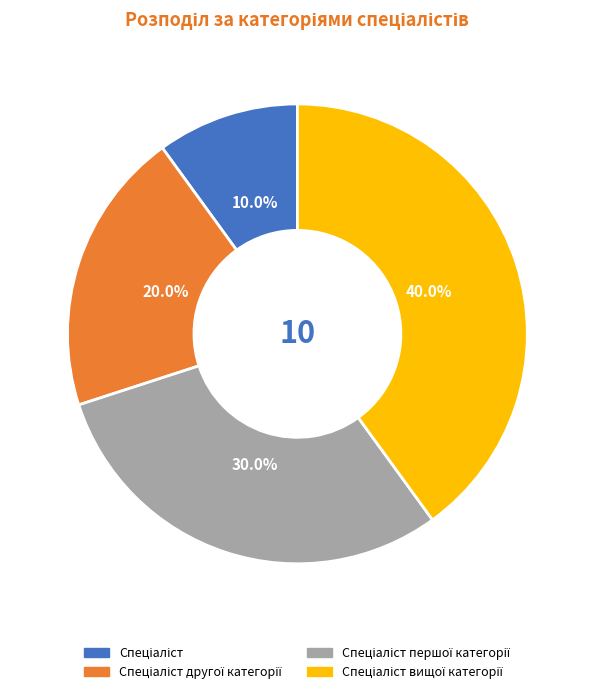

Does any single category account for the majority?

No